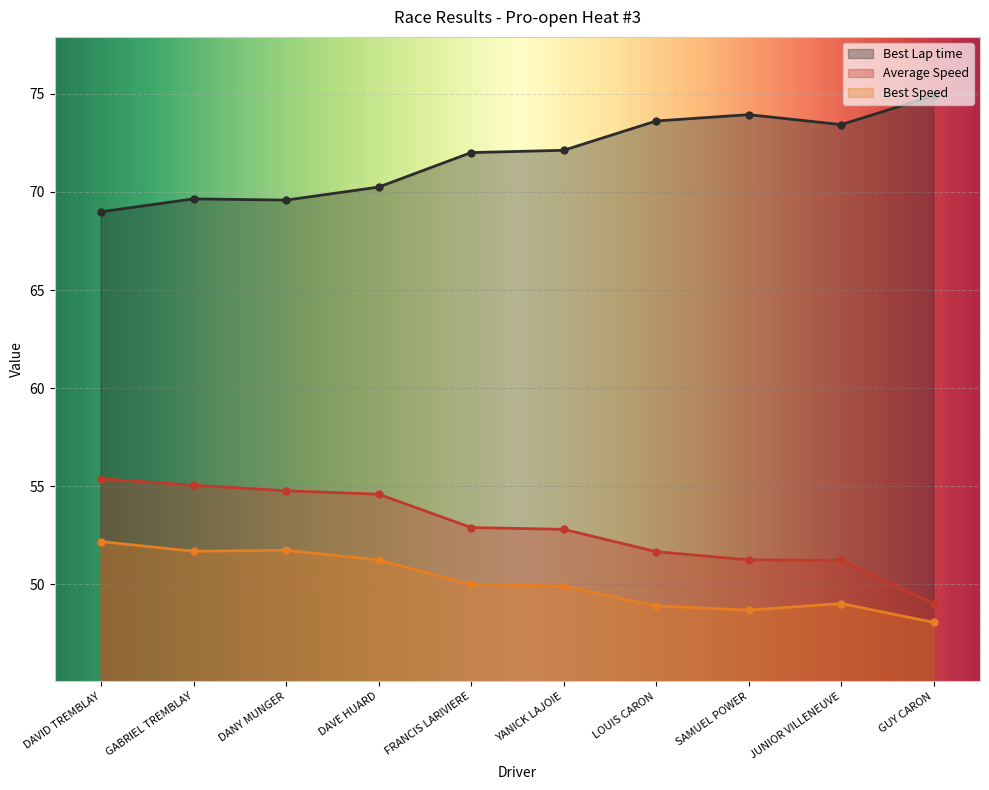

What is the total value across all series at SAMUEL POWER?

173.9